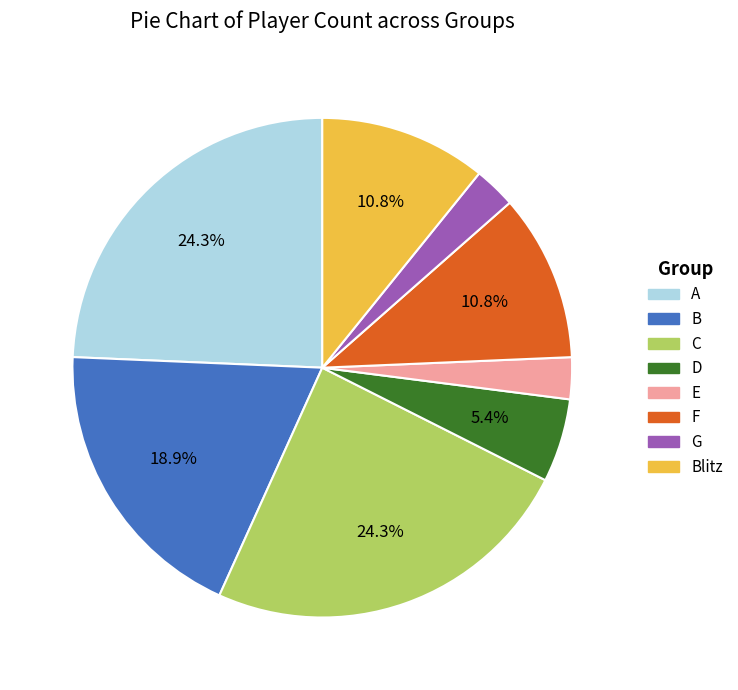

Does any single category account for the majority?

No